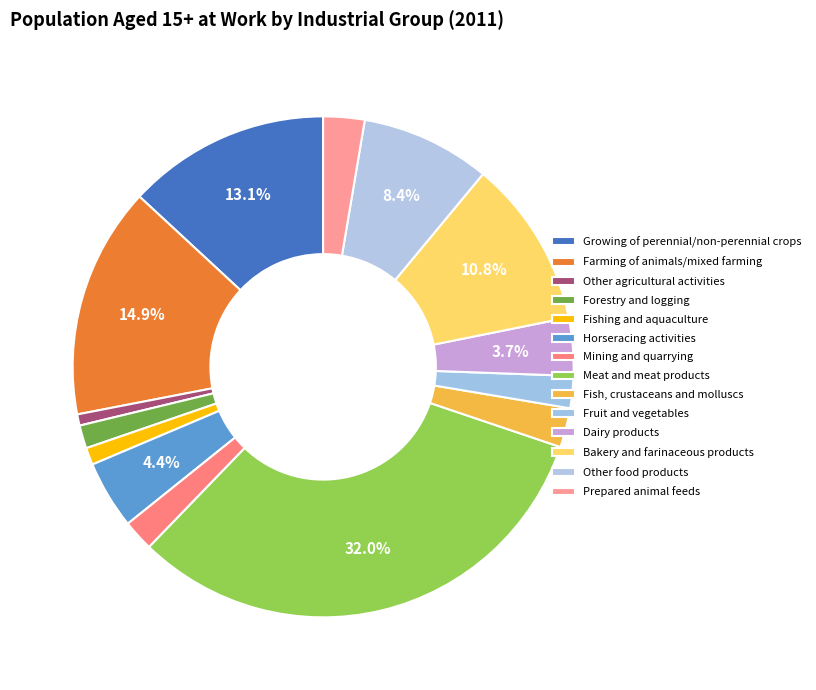

How much of the chart is everything except Growing of perennial/non-perennial crops?

86.9%